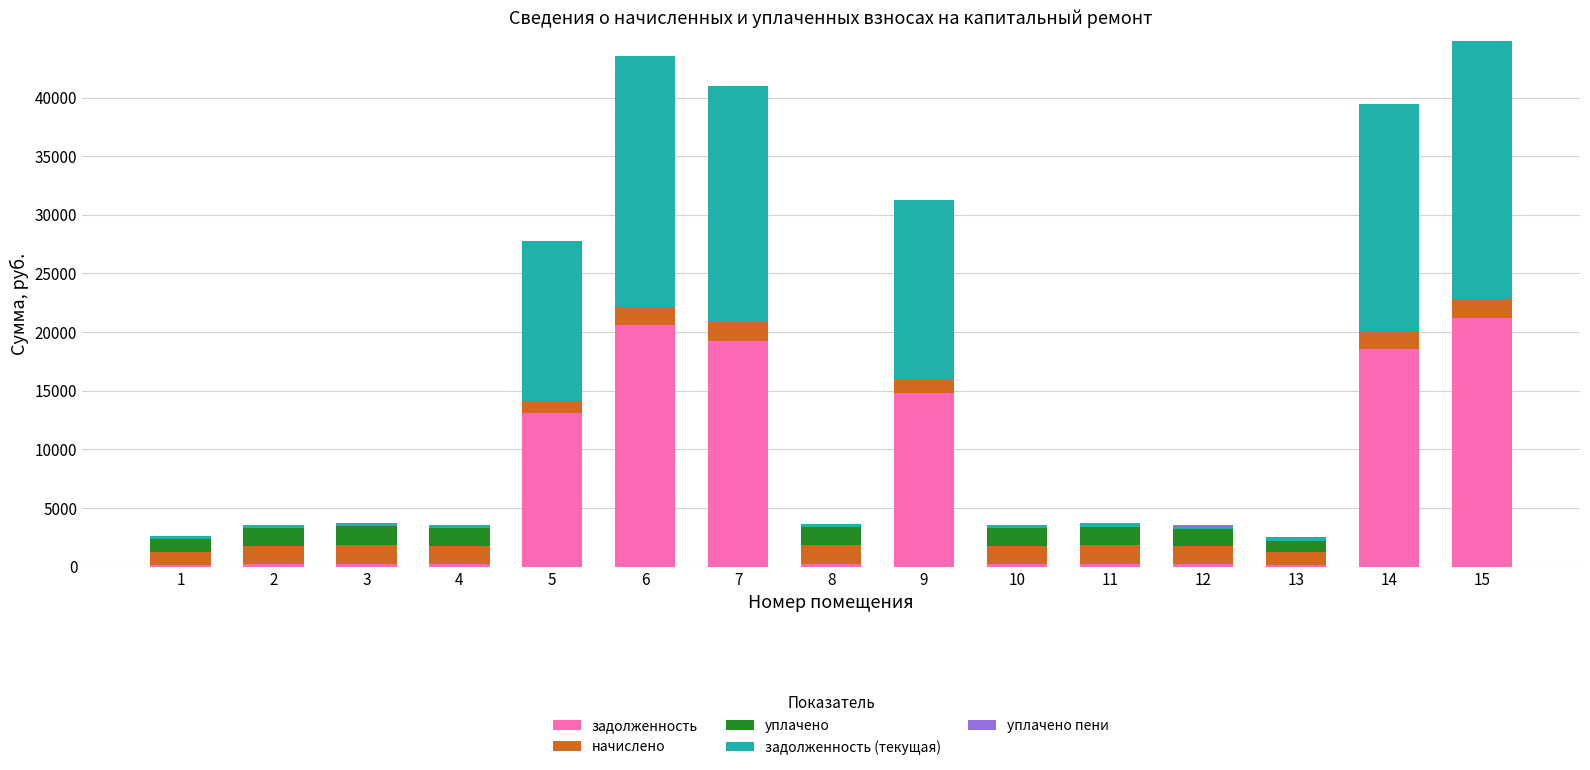

How many data points does each series have?

15